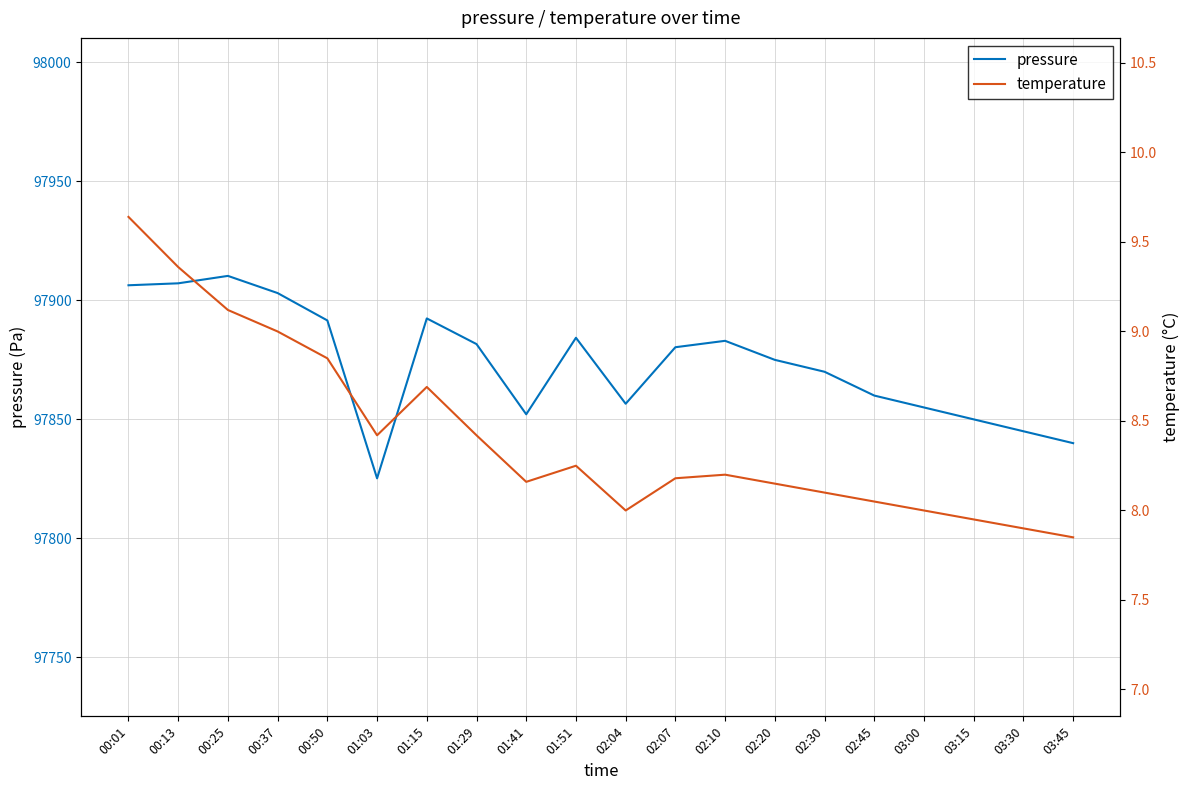

How many data points does each series have?

20